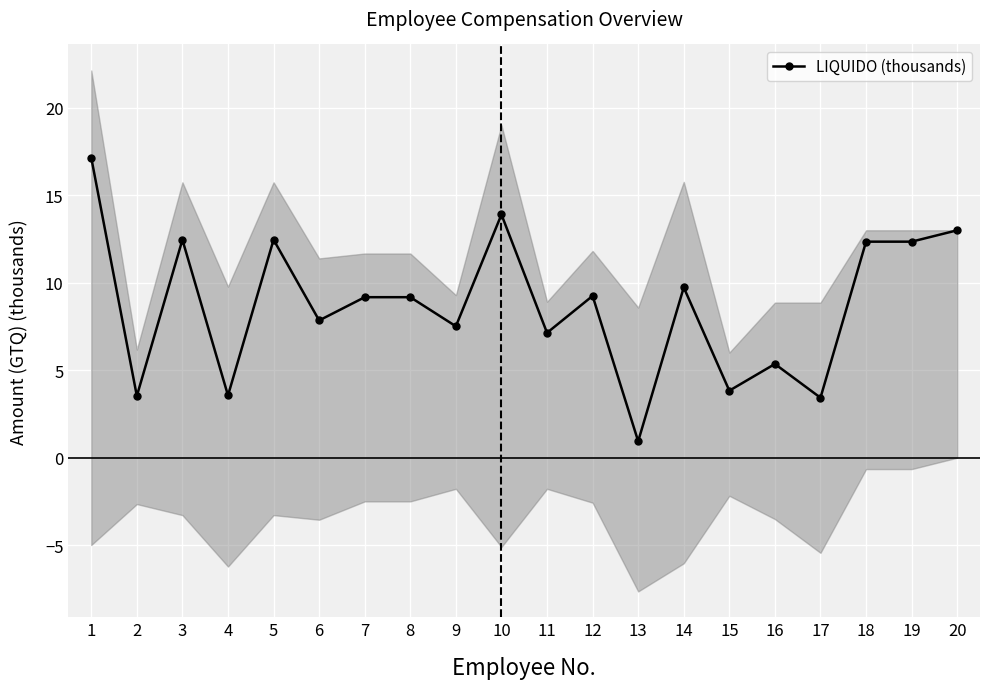

Which category has the lowest value across all series?

13